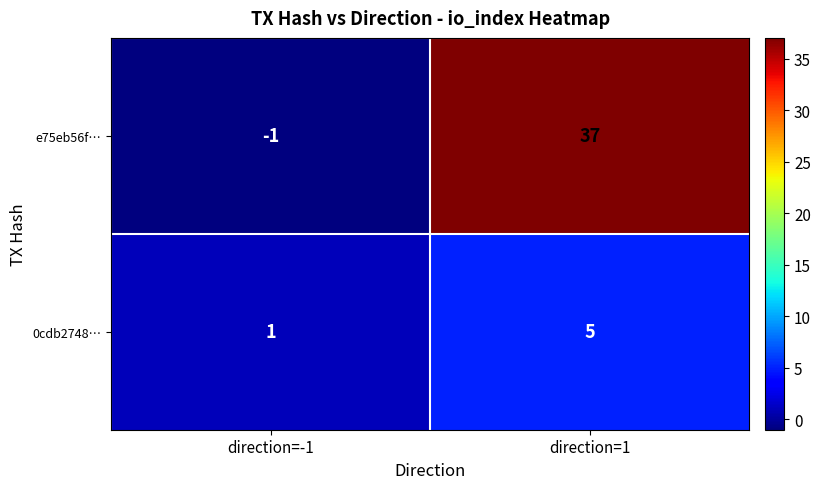

Is it true that e75eb56f… equals -1 at direction=-1?

True